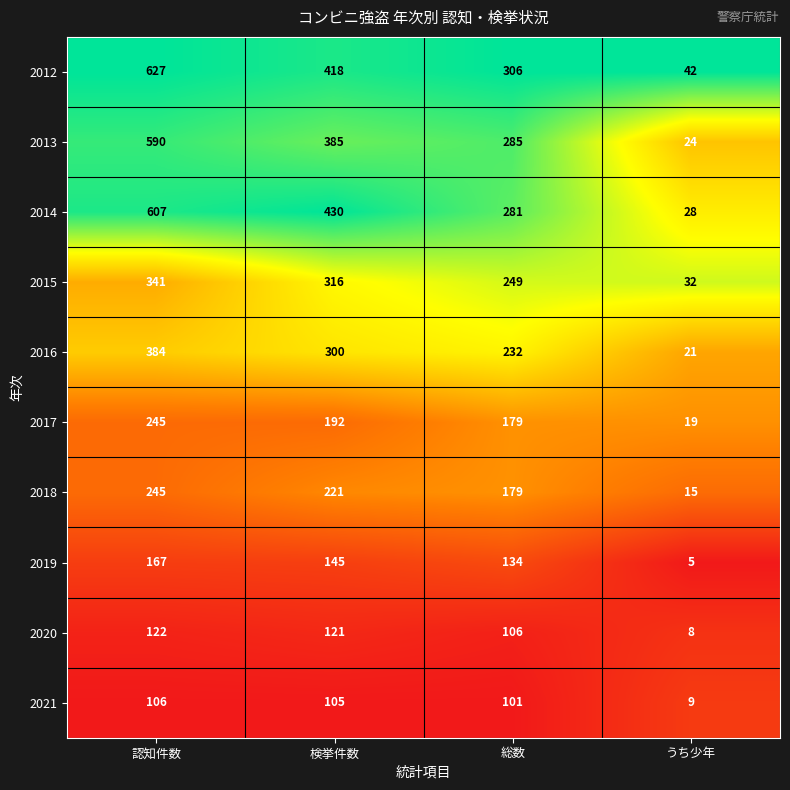

What is the average value of the 2013 series?

321